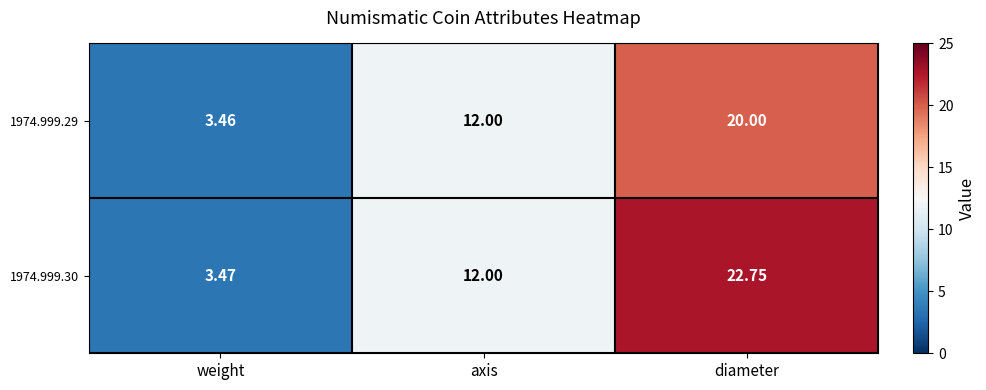

Which series has the widest spread of values?

1974.999.30